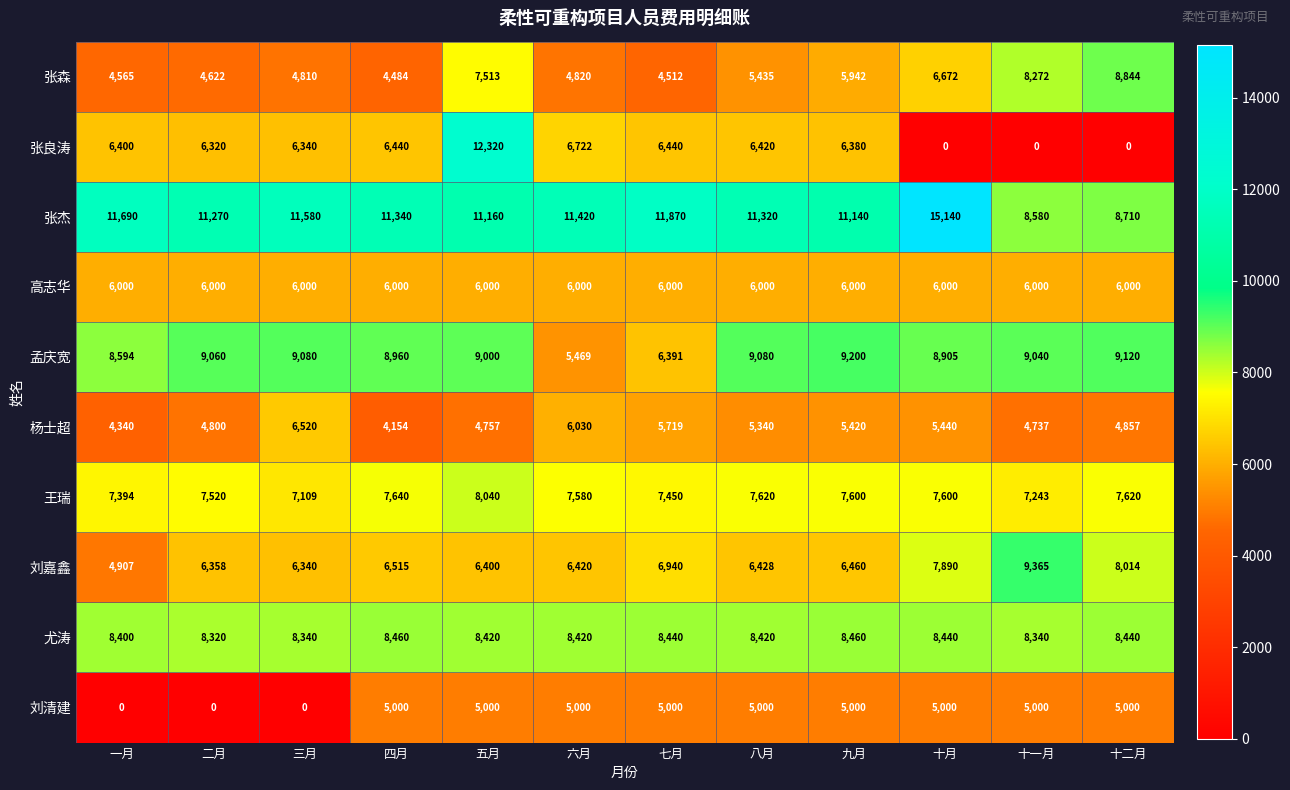

List the series in order of their peak value, lowest first.

刘清建, 高志华, 杨士超, 王瑞, 尤涛, 张森, 孟庆宽, 刘嘉鑫, 张良涛, 张杰